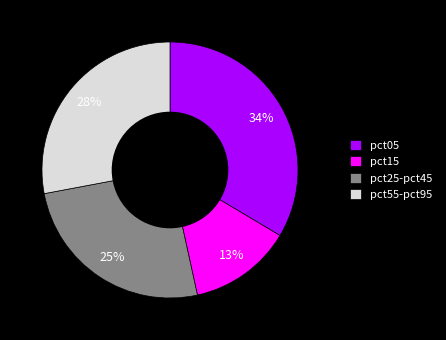

Which category has the smallest portion of the pie?

pct15